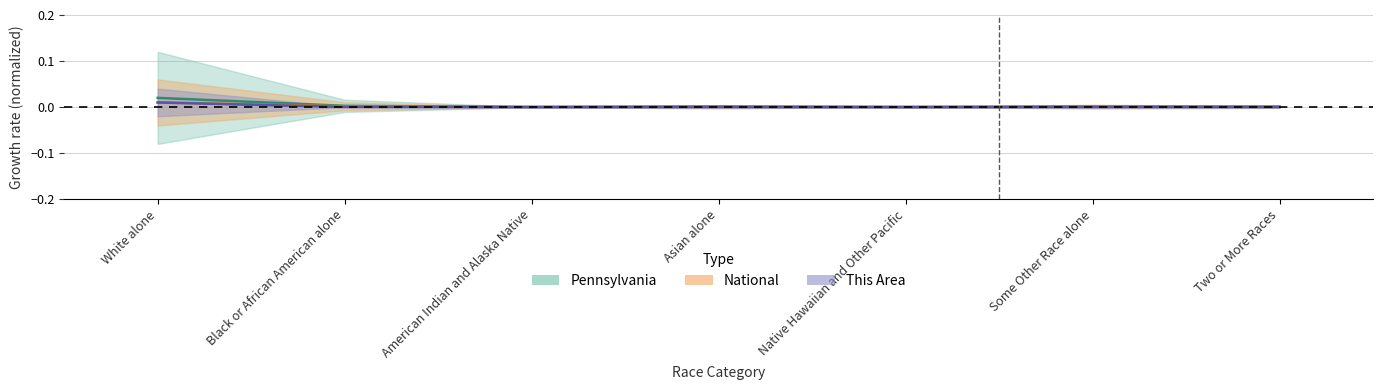

What position from the right is American Indian and Alaska Native?

5